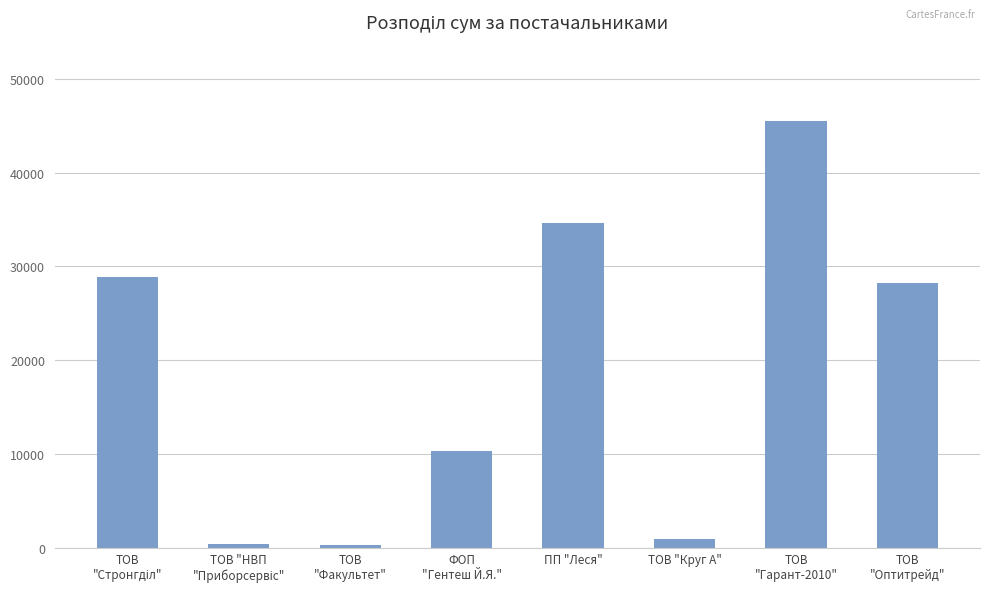

What is the average value?

18684.7